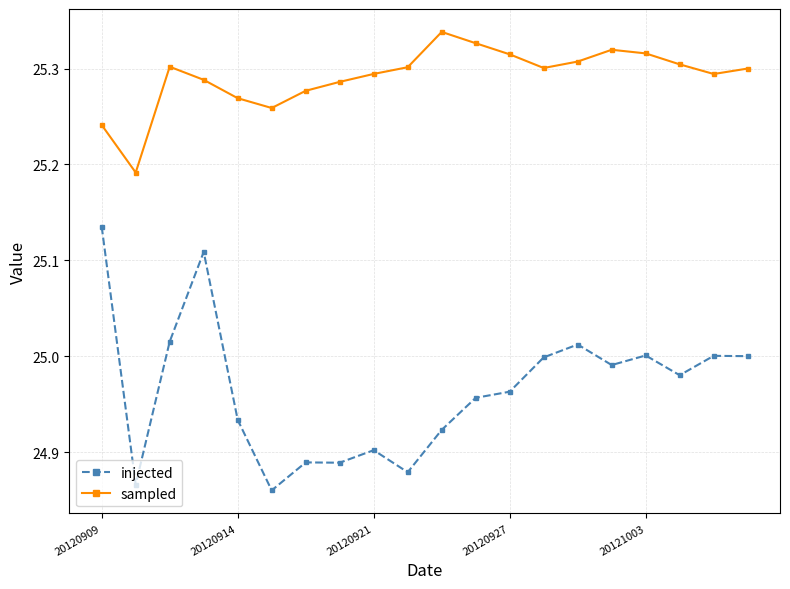

What is the difference between the maximum and minimum values in the injected series?

0.3